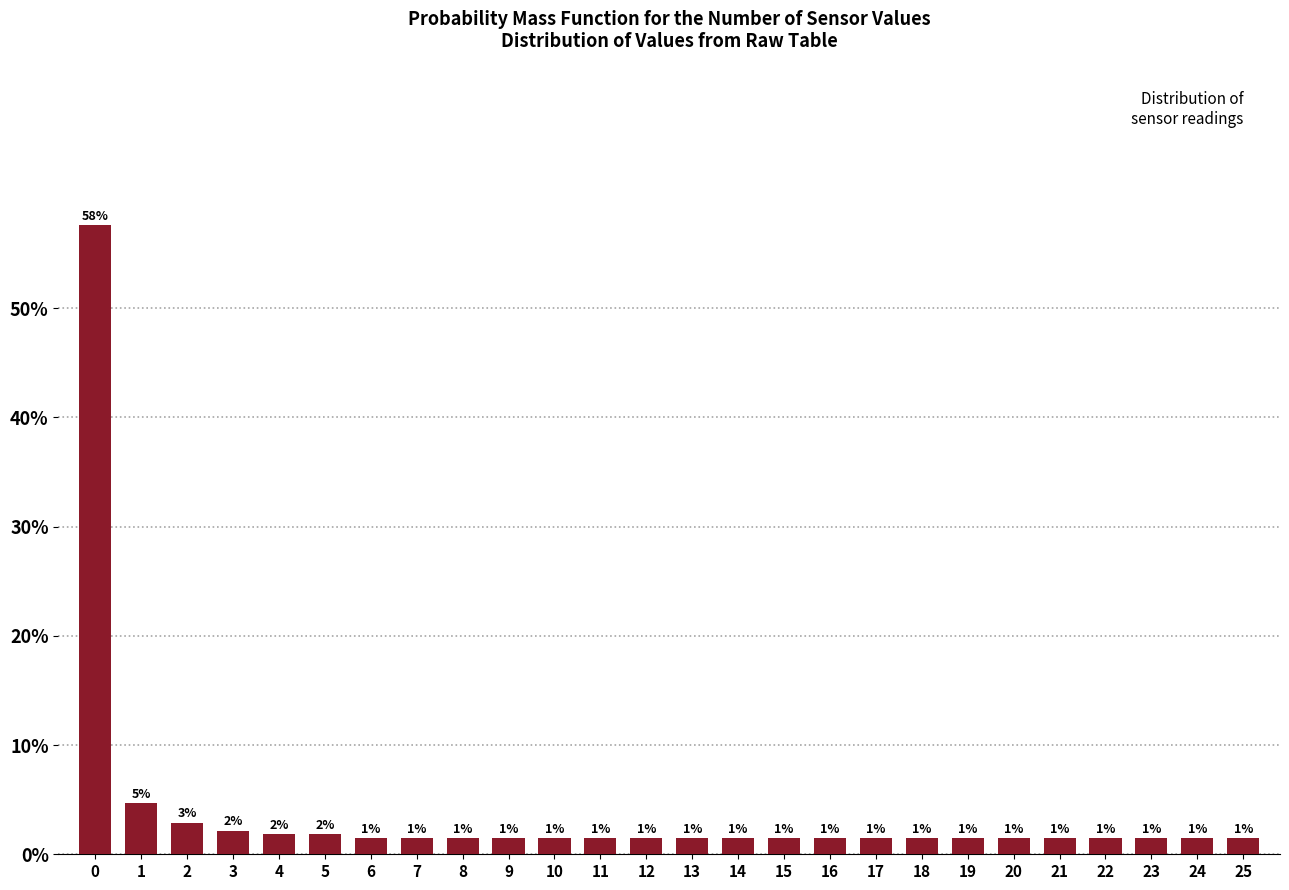

Does the chart contain any negative values?

No